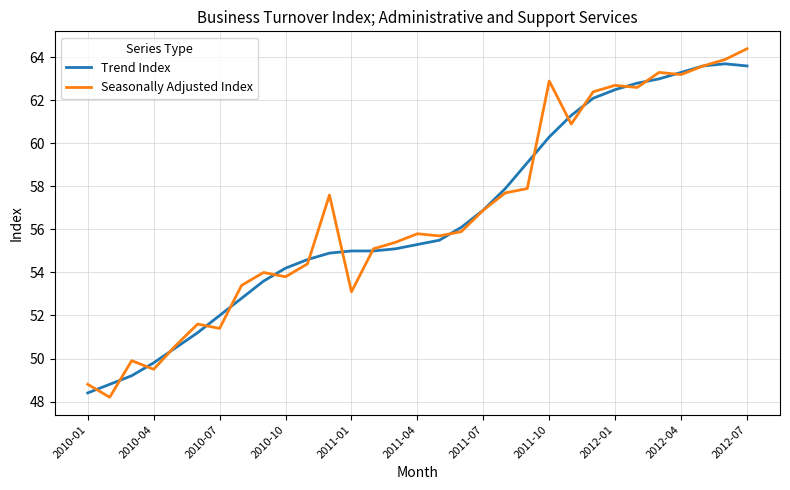

What is the minimum value shown in the chart?

48.2